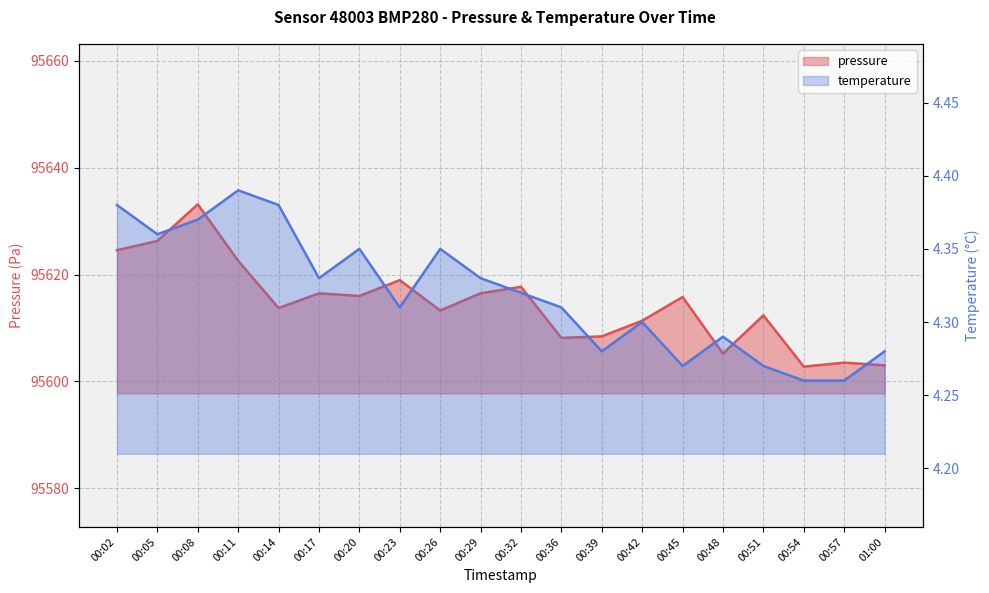

Rank the categories by temperature value from lowest to highest.

00:54, 00:57, 00:45, 00:51, 00:39, 01:00, 00:48, 00:42, 00:23, 00:36, 00:32, 00:17, 00:29, 00:20, 00:26, 00:05, 00:08, 00:02, 00:14, 00:11